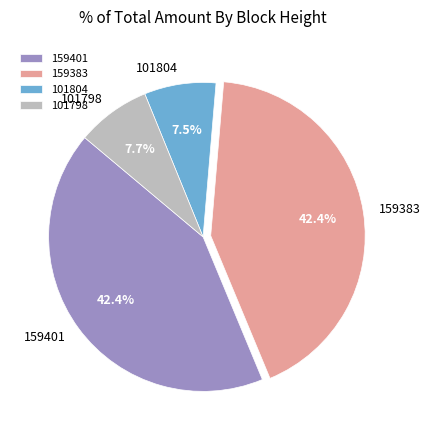

Combined, do 101798 and 101804 account for over 50%?

No